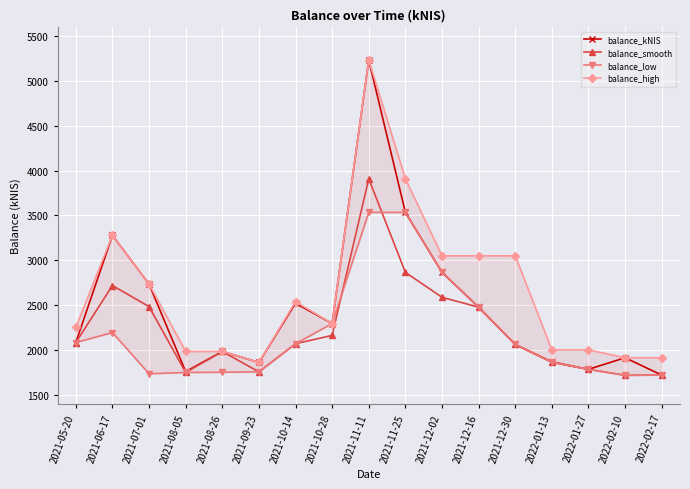

Is the value of balance_high at 2021-05-20 greater than the value of balance_kNIS at 2022-02-17?

Yes